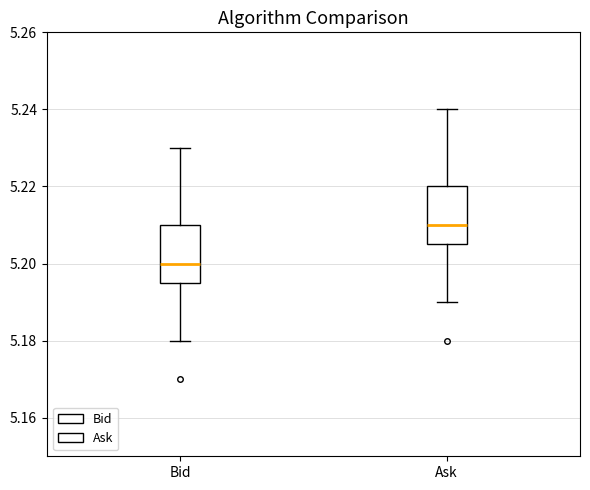

Which box has the highest median line?

Ask